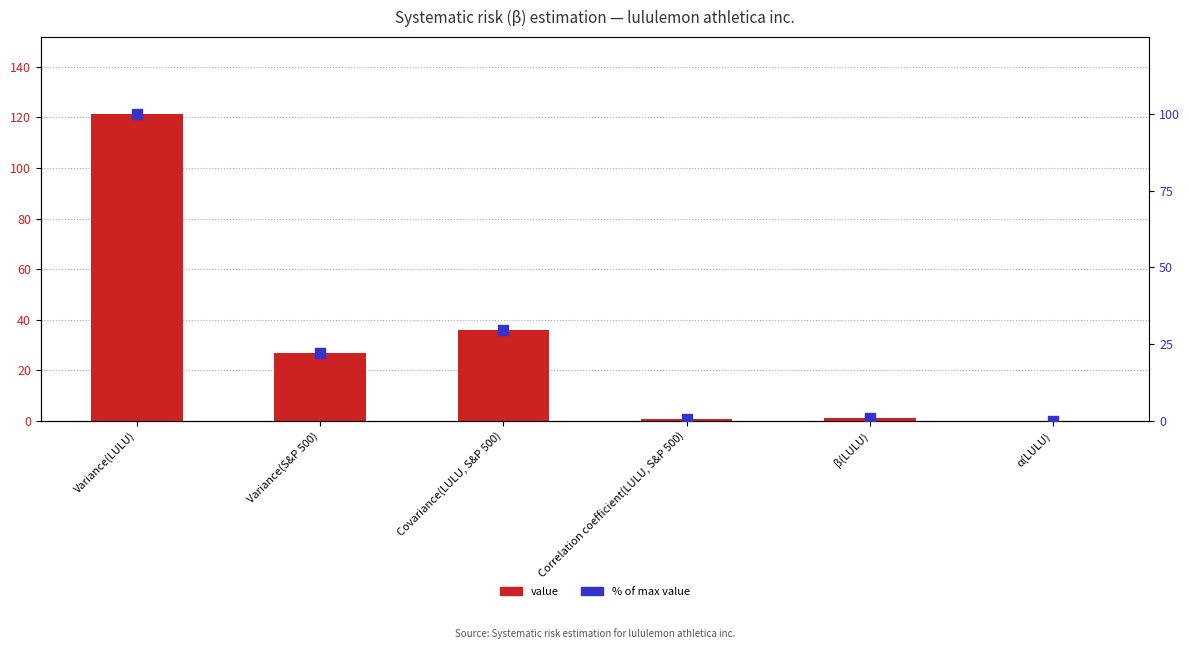

What are all the series names shown in the legend?

Value, % of max value